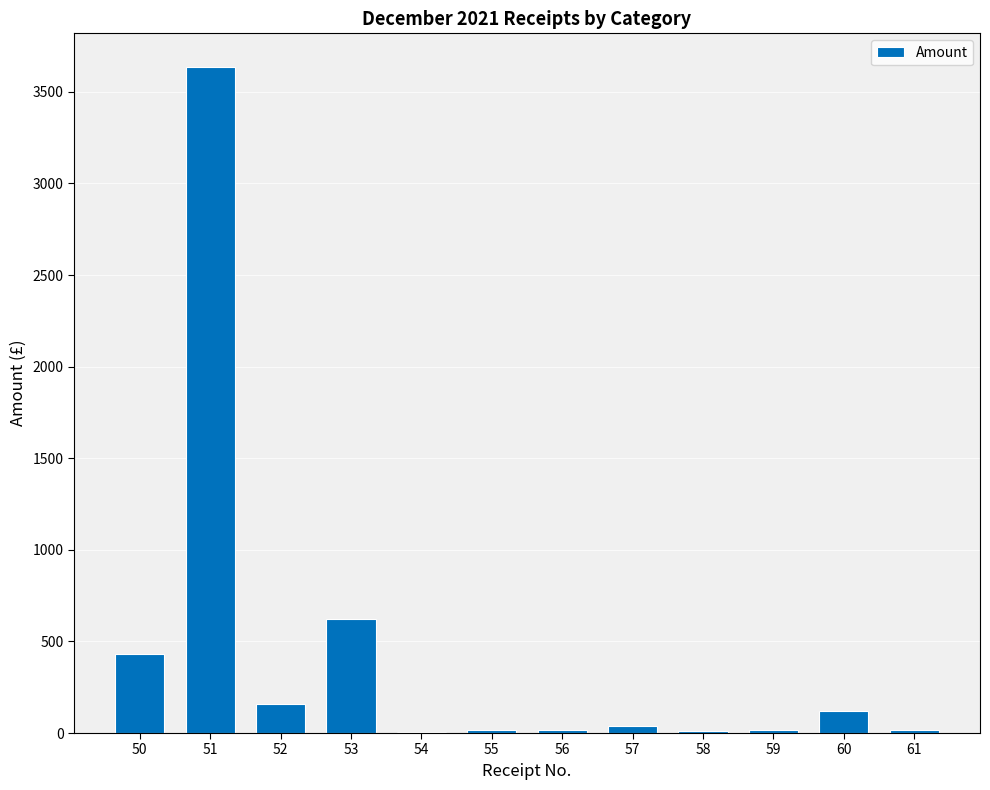

The value at 53 is 625.0. True or false?

True